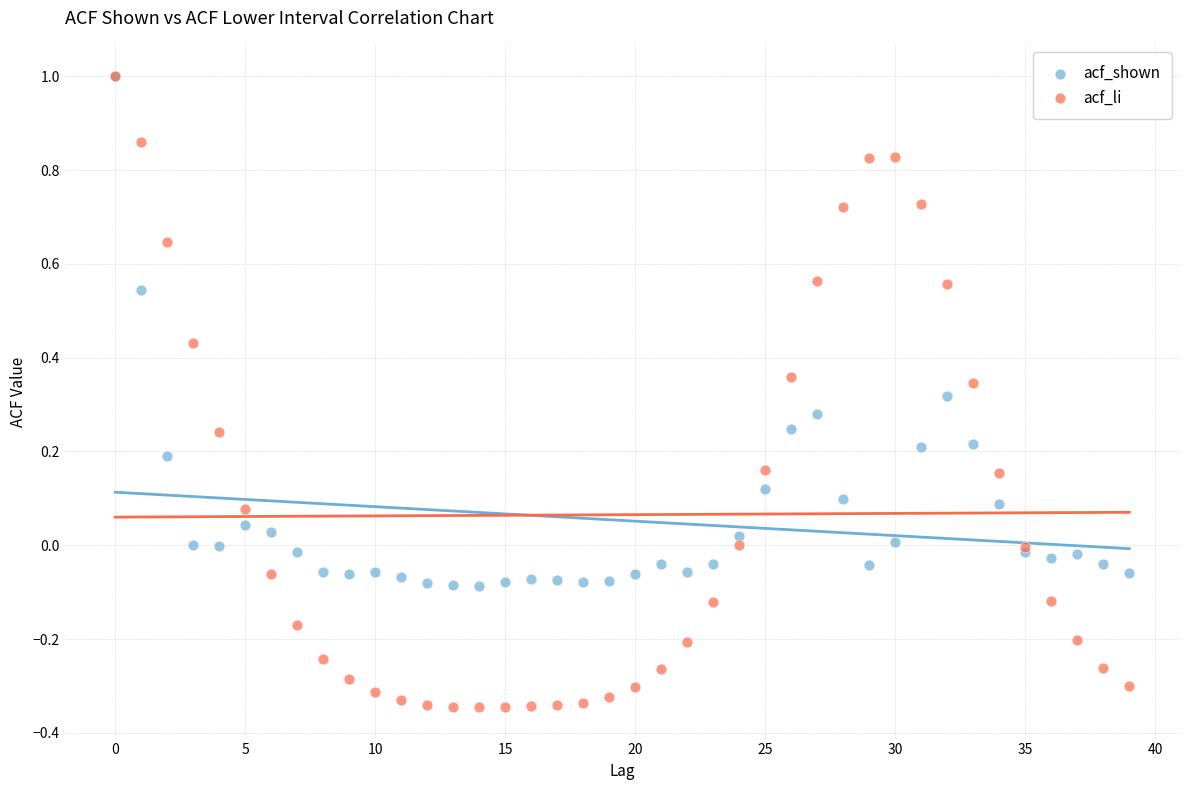

Which series has the largest Y range (max minus min)?

acf_li